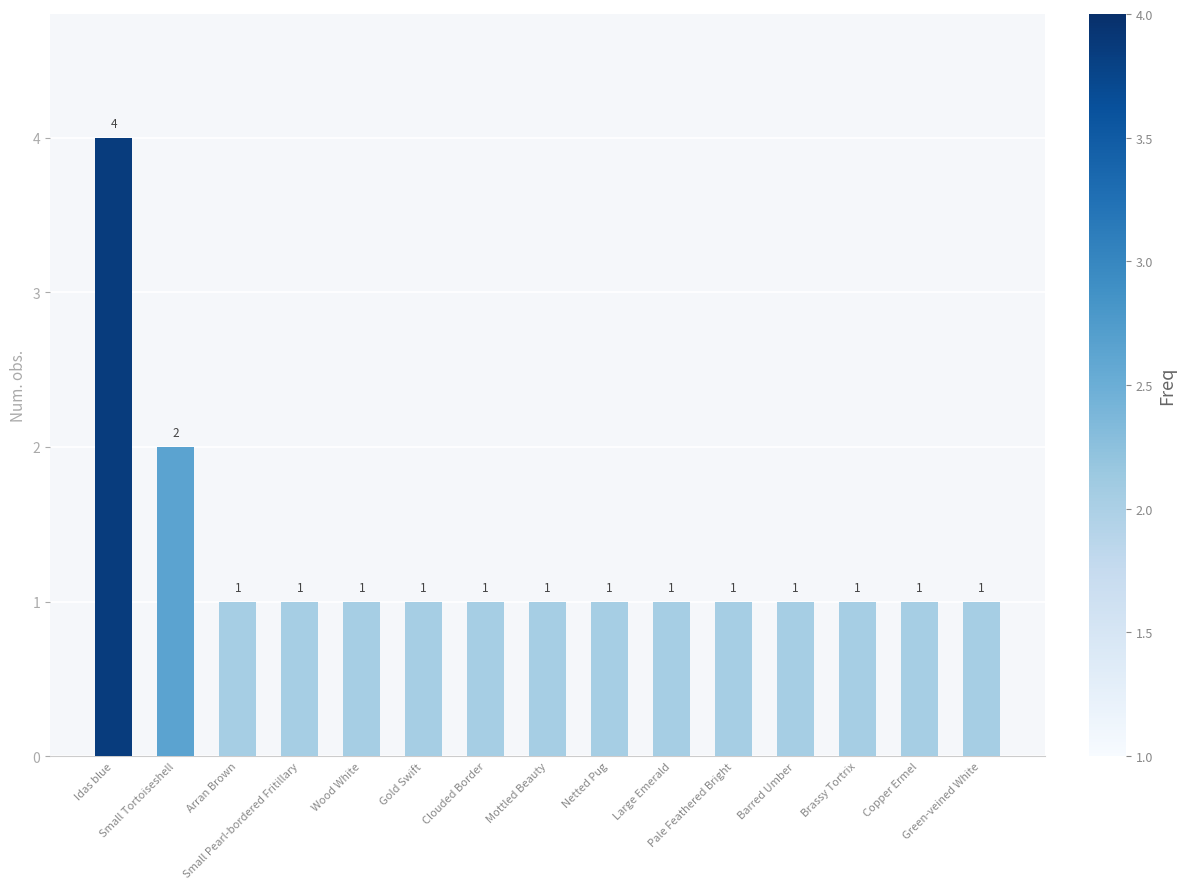

What is the average value?

1